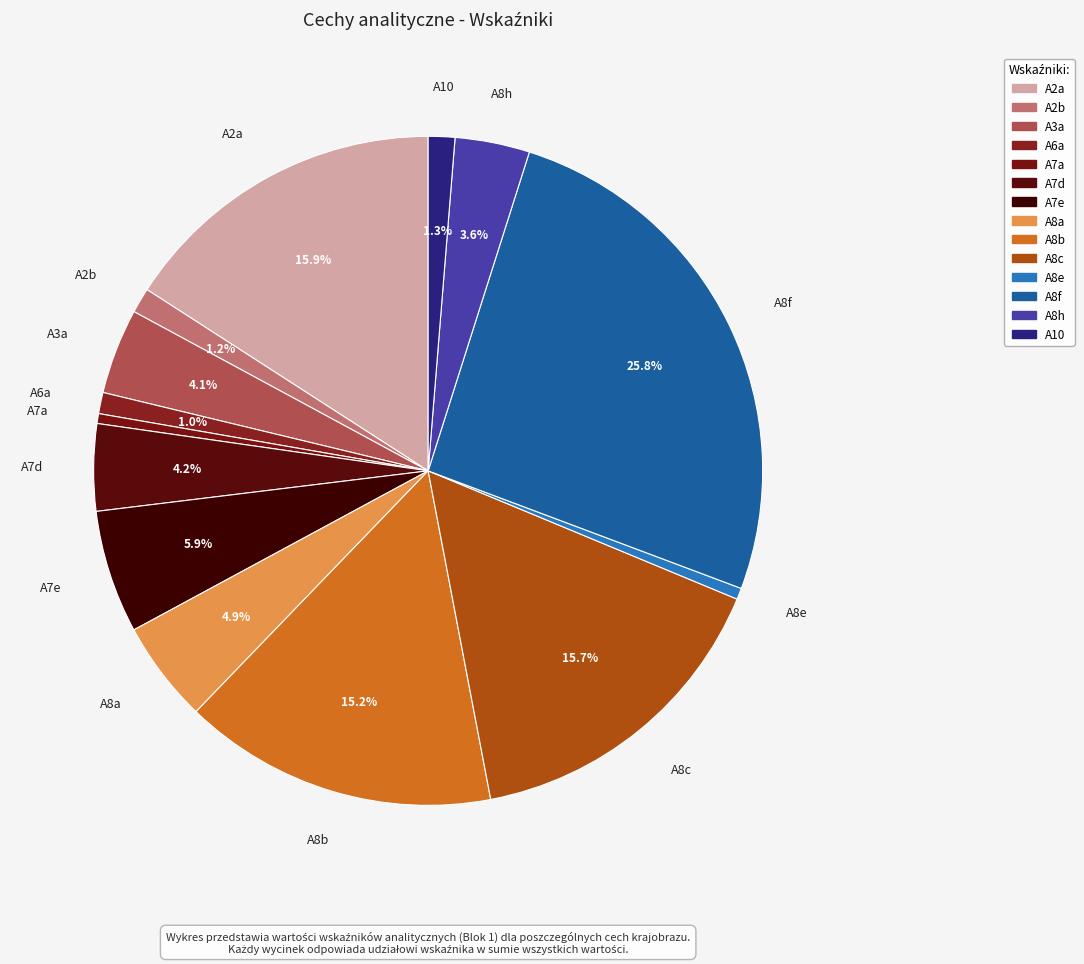

Combined, do A8e and A8b account for over 50%?

No